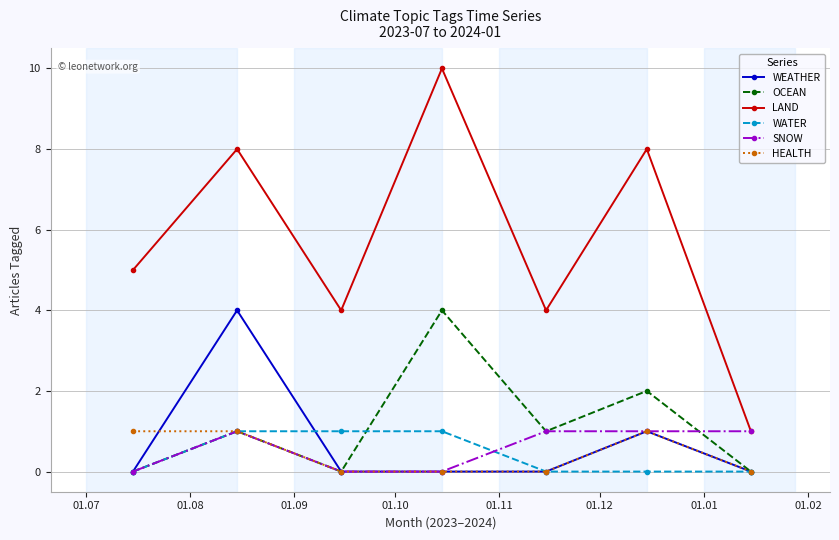

Reading right to left, transcribe all the data shown in this chart.

WEATHER: 0	1	0	0	0	4	0
OCEAN: 0	2	1	4	0	1	0
LAND: 1	8	4	10	4	8	5
WATER: 0	0	0	1	1	1	0
SNOW: 1	1	1	0	0	1	0
HEALTH: 0	1	0	0	0	1	1